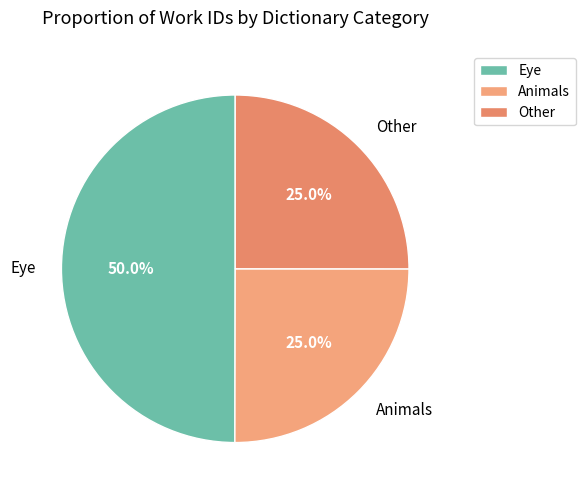

What is the largest slice in the pie chart?

Eye